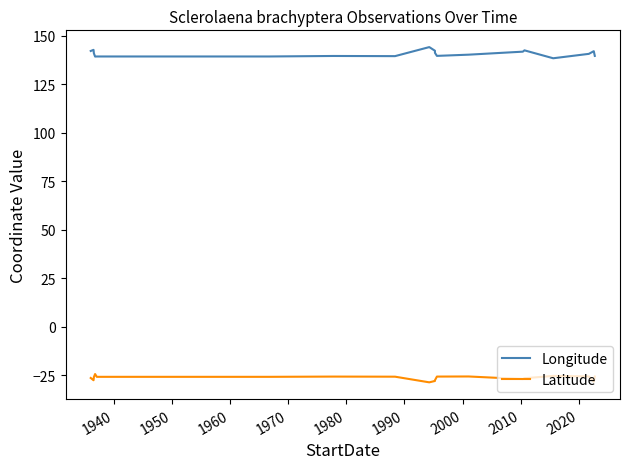

What is the lowest value of the Latitude series?

-28.8